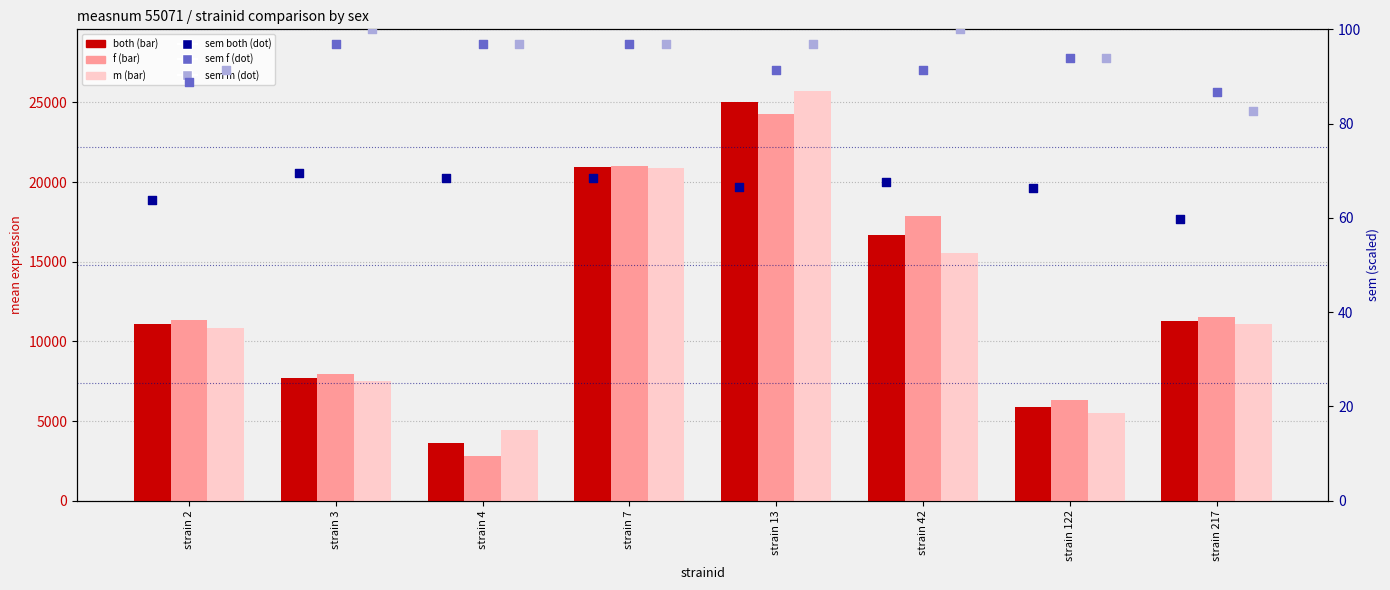

Which series has the largest total across all categories?

f